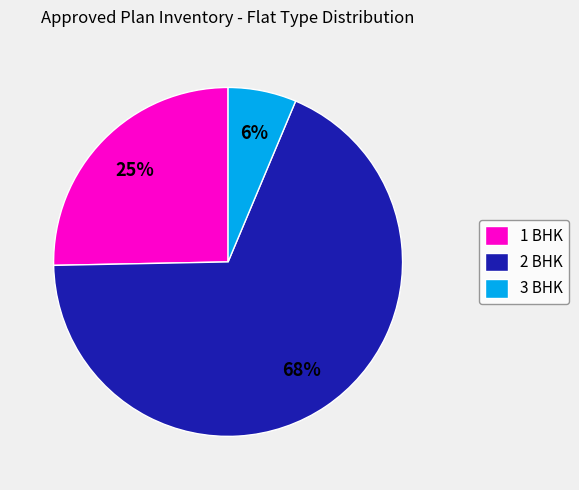

To the nearest percent, what percentage of the pie is 3 BHK?

6%